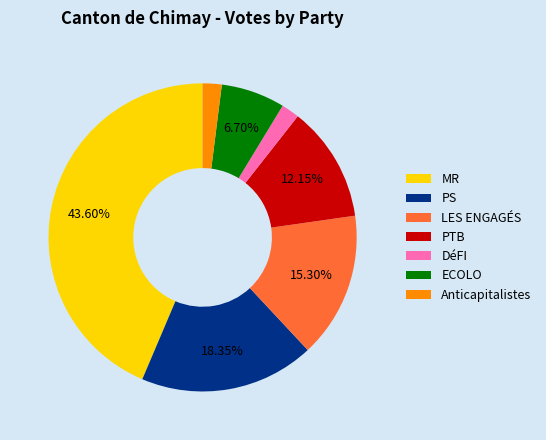

Count the number of slices in the pie.

7